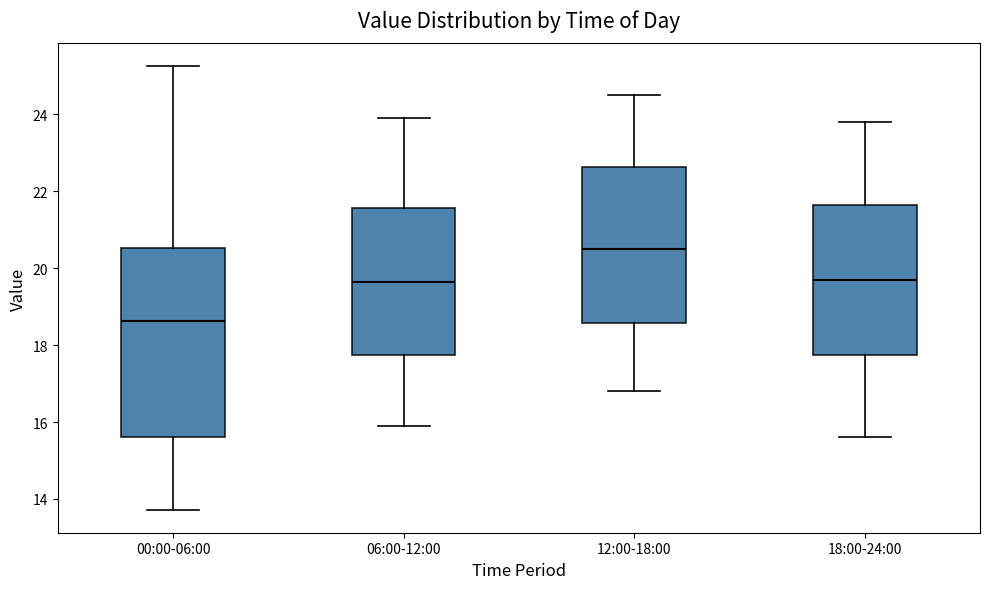

Where does the lower whisker of the box for 00:00-06:00 end on the y-axis? The values are not printed on the chart, so give them approximately, as read against the axis.

13.8